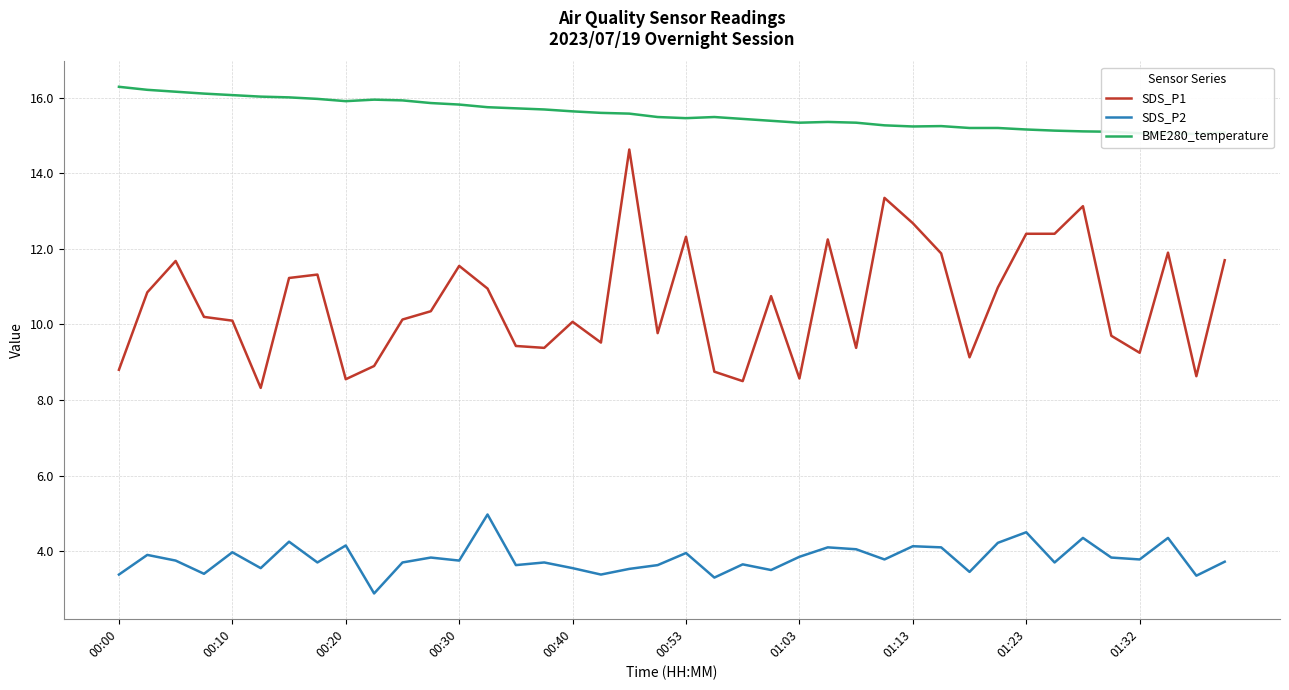

What is the lowest value of the SDS_P2 series?

2.9